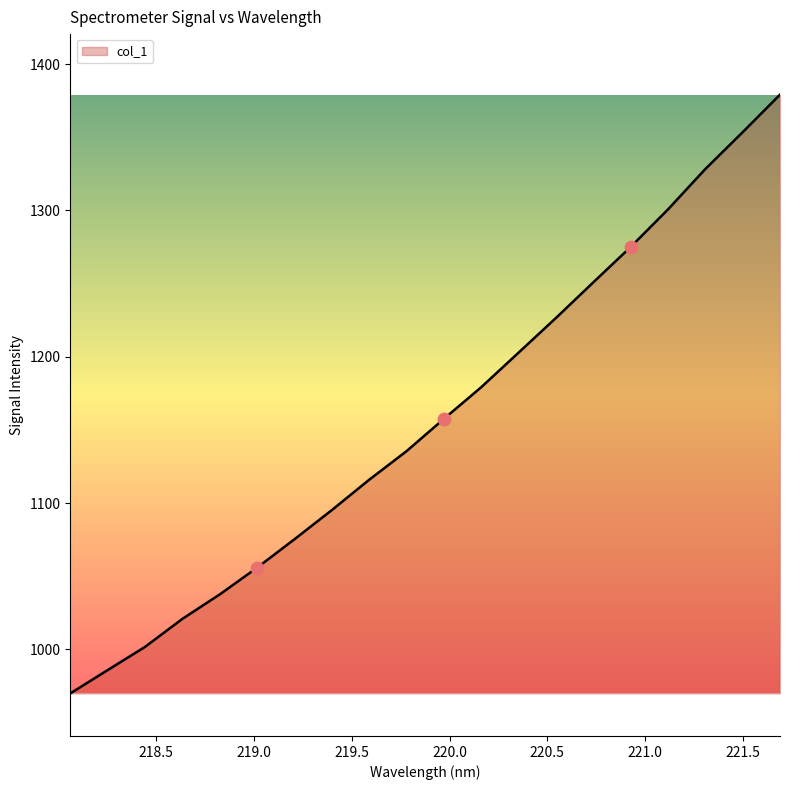

What is the difference between the maximum and minimum values?

409.4